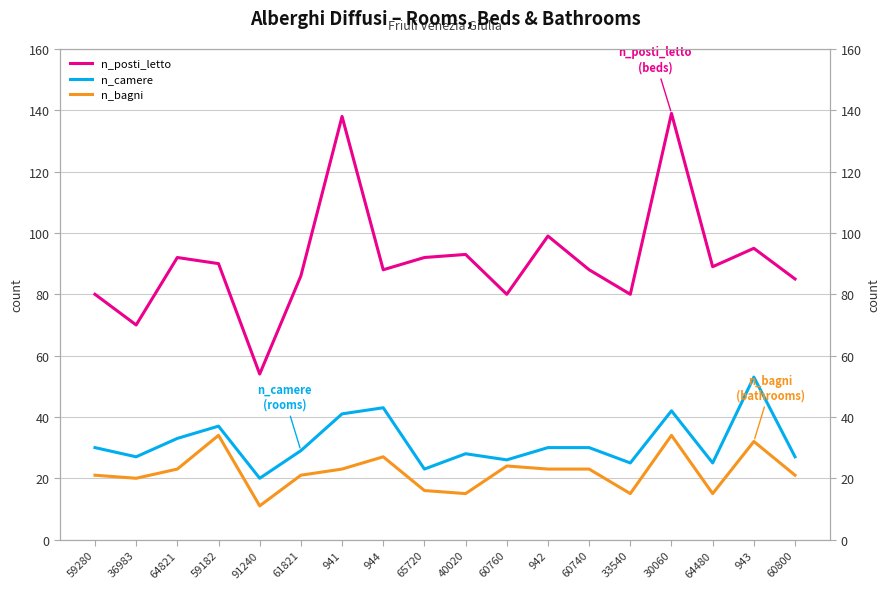

Reading right to left, transcribe all the data shown in this chart.

n_posti_letto: 60800=85	943=95	64480=89	30060=139	33540=80	60740=88	942=99	60760=80	40020=93	65720=92	944=88	941=138	61821=86	91240=54	59182=90	64821=92	36983=70	59280=80
n_camere: 60800=27	943=53	64480=25	30060=42	33540=25	60740=30	942=30	60760=26	40020=28	65720=23	944=43	941=41	61821=29	91240=20	59182=37	64821=33	36983=27	59280=30
n_bagni: 60800=21	943=32	64480=15	30060=34	33540=15	60740=23	942=23	60760=24	40020=15	65720=16	944=27	941=23	61821=21	91240=11	59182=34	64821=23	36983=20	59280=21